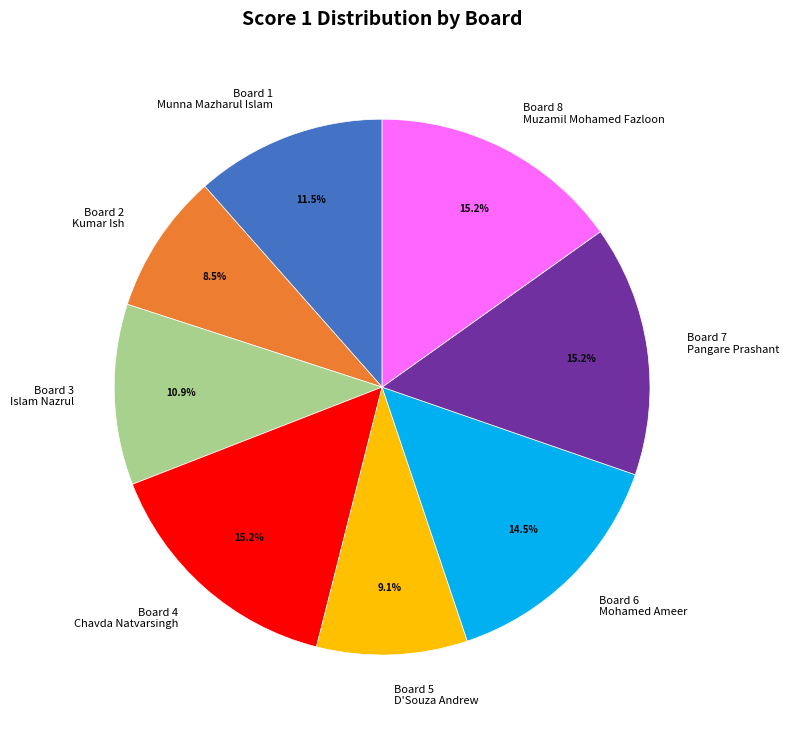

Which category has the smallest portion of the pie?

Board 2 Kumar Ish